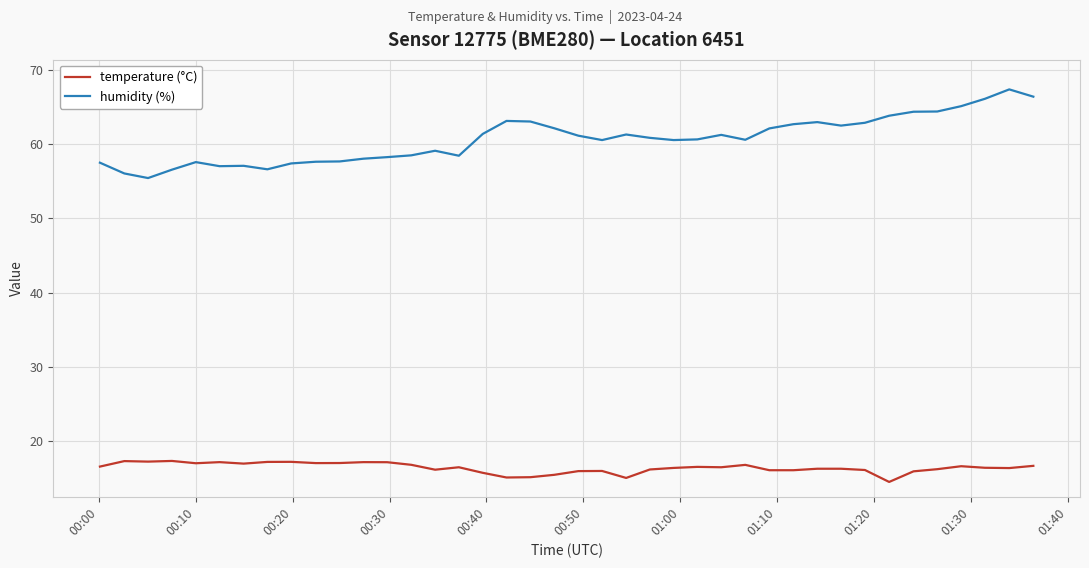

True or false: humidity (%) and temperature (°C) intersect in this chart.

False